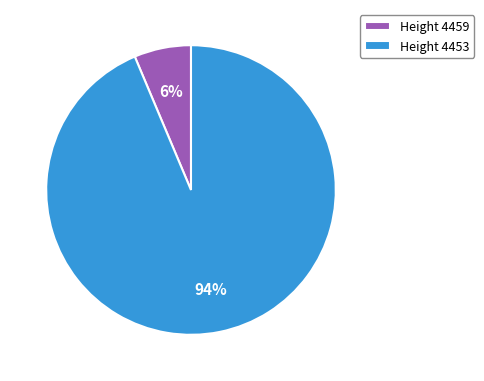

How many segments does this pie chart have?

2